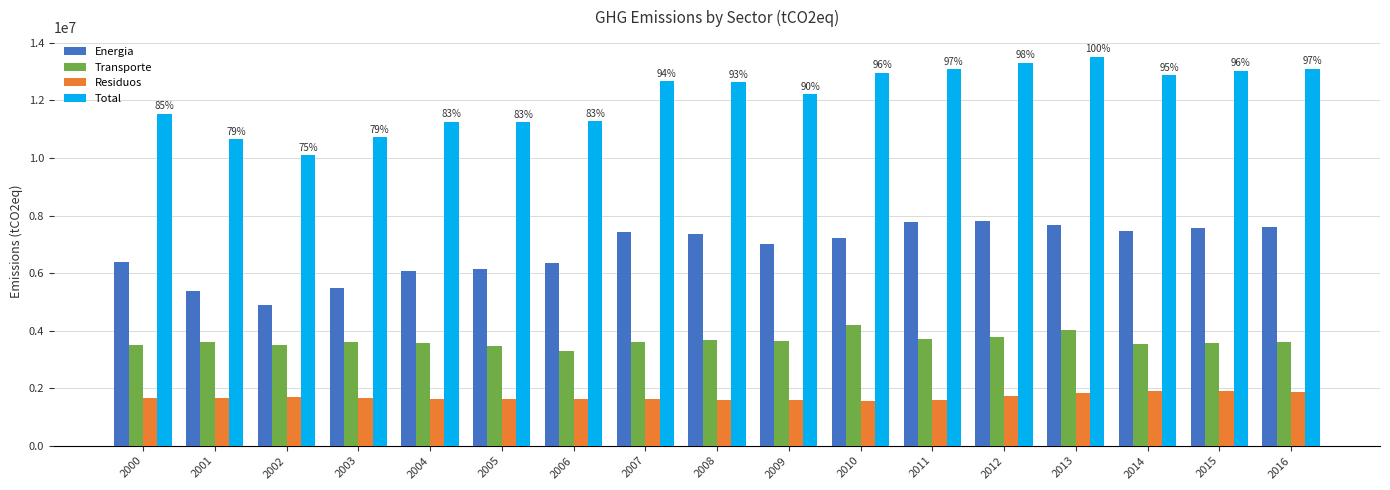

What value does the Energia series have at 2011?

7770305.3